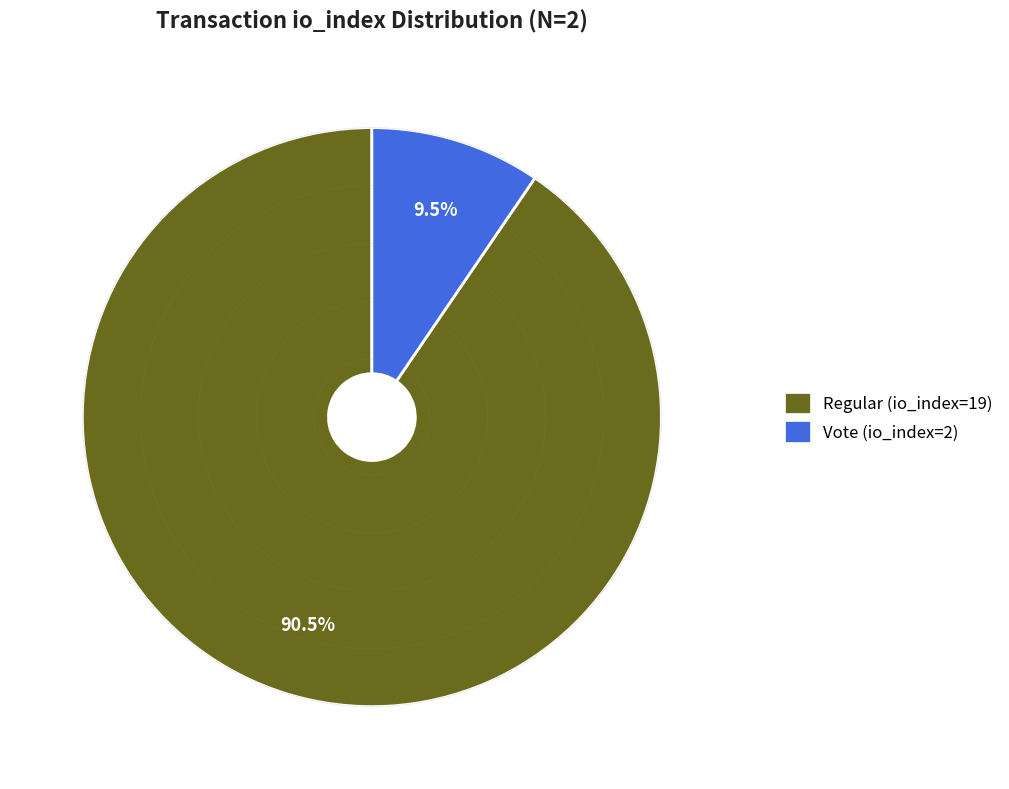

How many segments does this pie chart have?

2